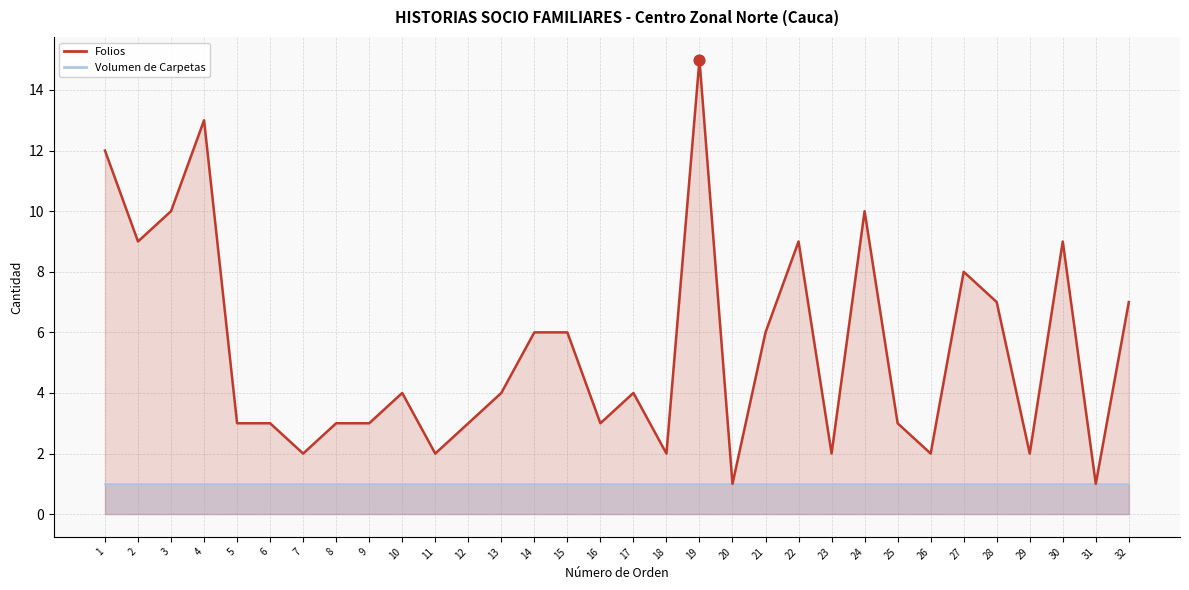

Which has a higher value, 18 or 31?

18